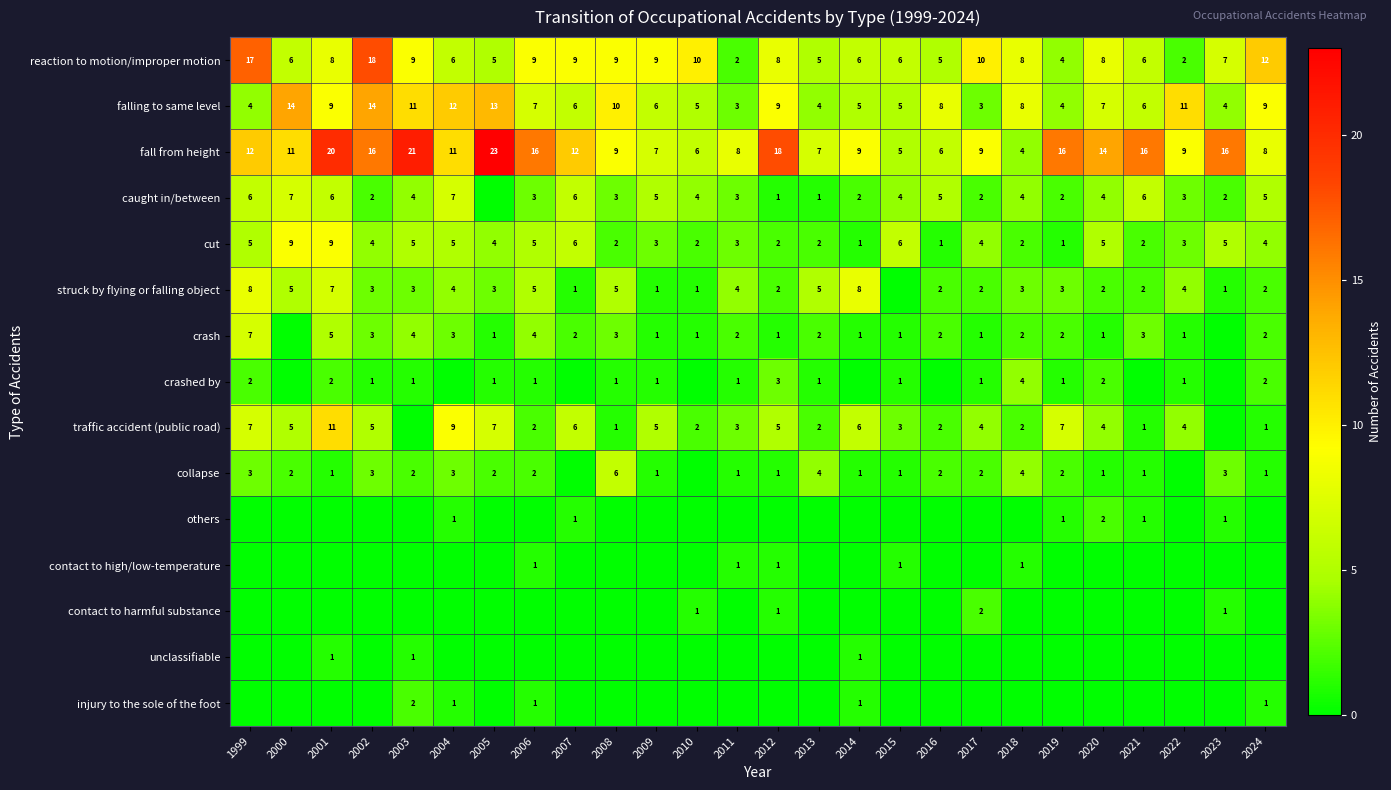

What is the spread (max minus min) of values at 1999?

17